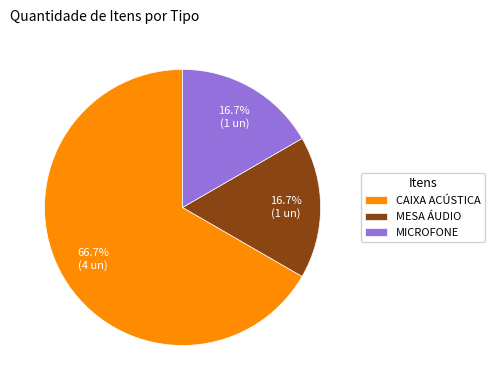

To the nearest percent, what portion does CAIXA ACÚSTICA represent?

67%